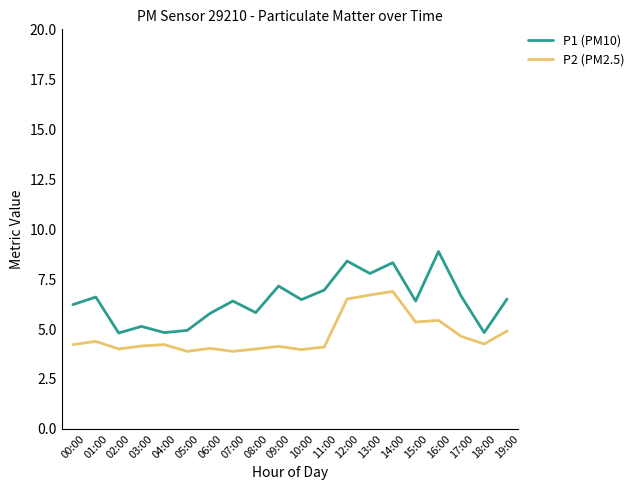

True or false: P1 (PM10) and P2 (PM2.5) cross at least once.

False